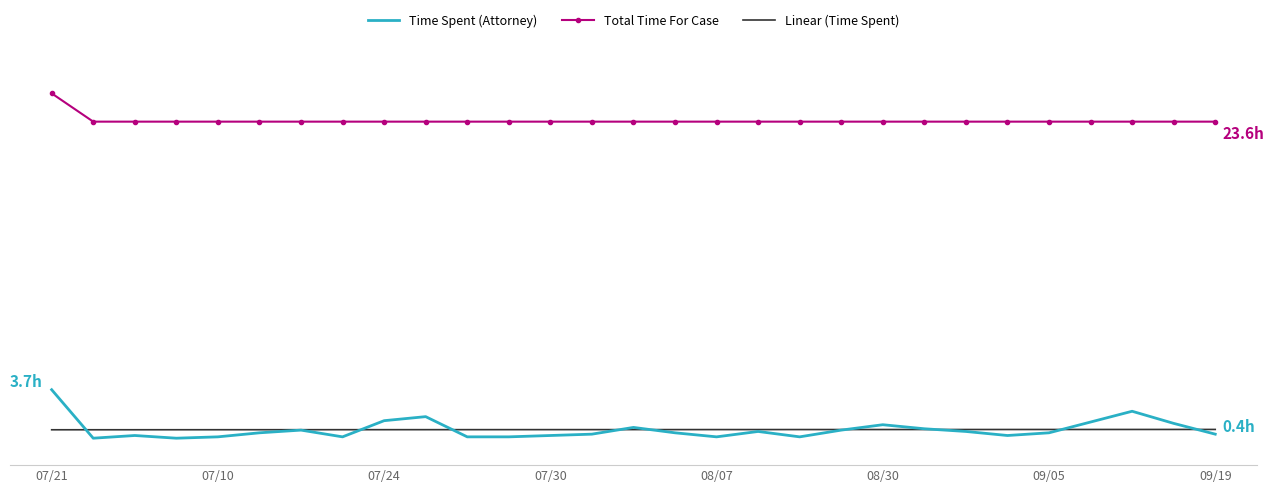

What are all the series names shown in the legend?

Time Spent (Attorney), Total Time For Case, Linear (Time Spent)